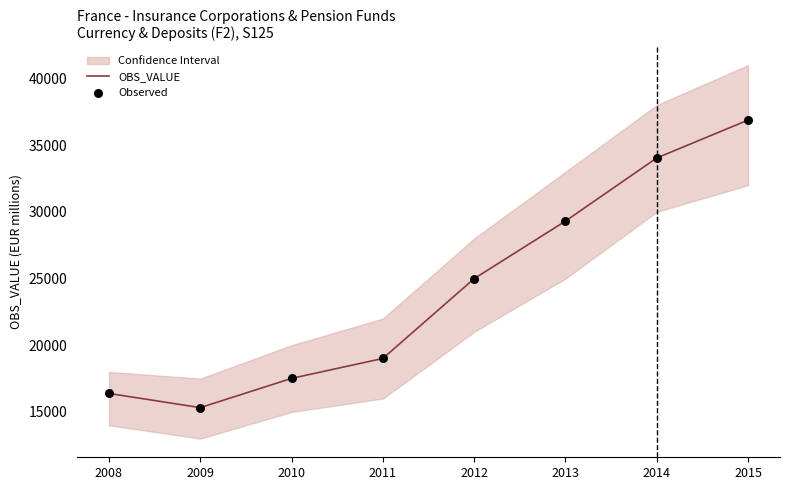

List the labels in order of OBS_VALUE value, smallest first.

2009, 2008, 2010, 2011, 2012, 2013, 2014, 2015